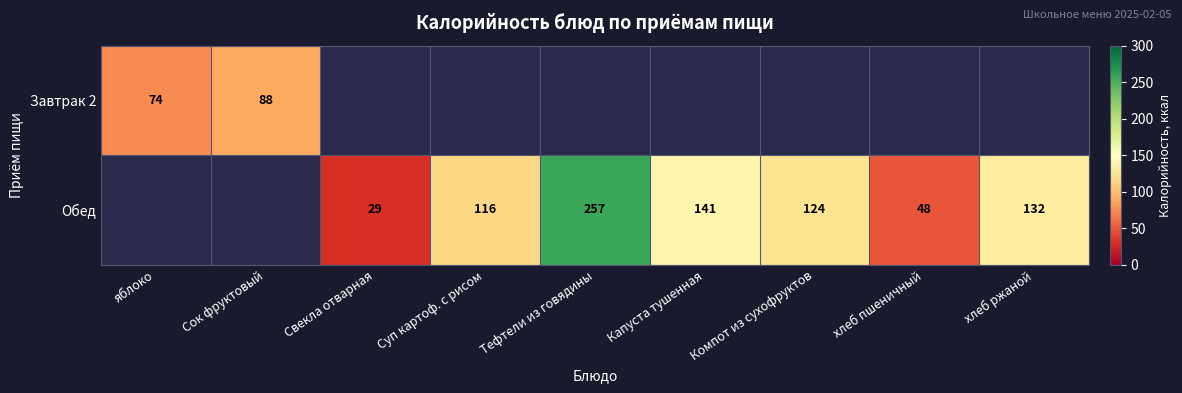

The Обед series shows 183 at Компот из сухофруктов. True or false?

False